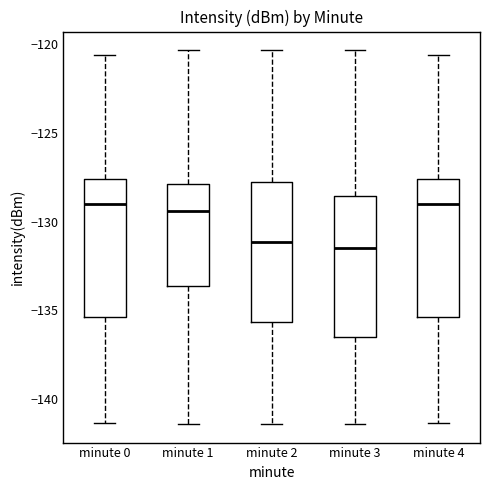

Where does the lower whisker of the box for minute 0 end on the y-axis? The values are not printed on the chart, so give them approximately, as read against the axis.

-141.5